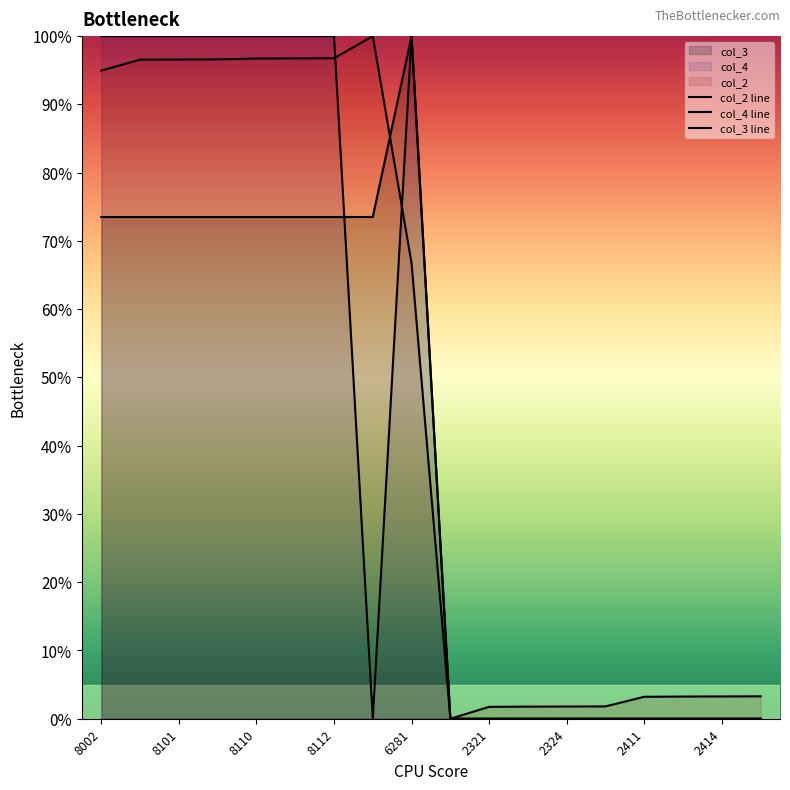

In col_4 line, how many points are lower than both neighbors (excluding endpoints)?

5